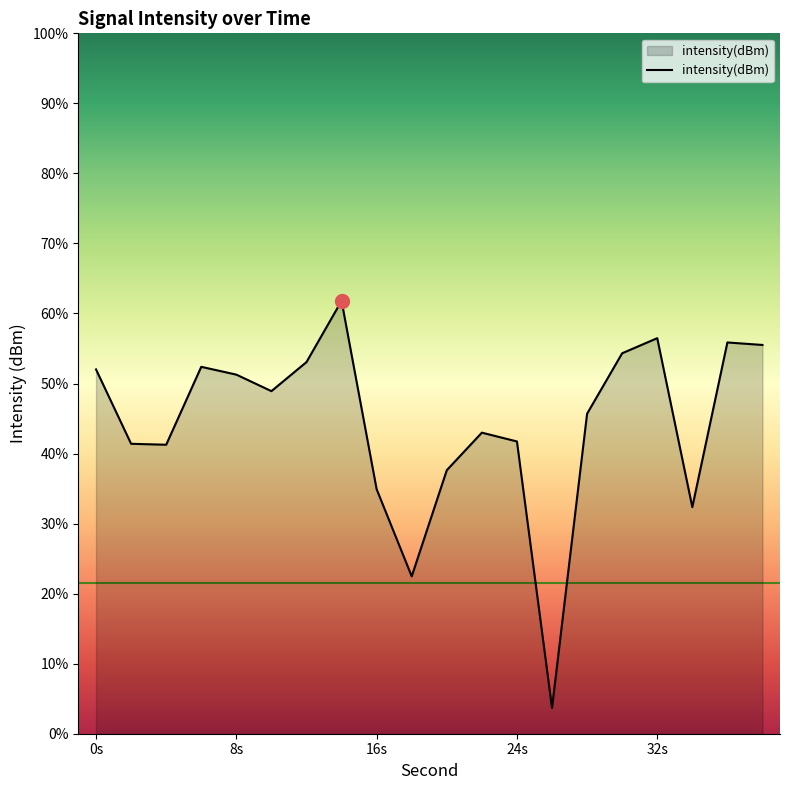

How many lines are shown in the chart?

1